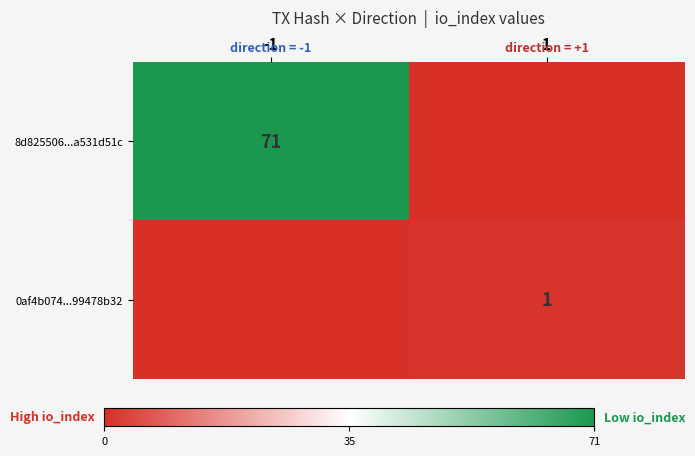

Between -1 and 1, which is larger?

-1